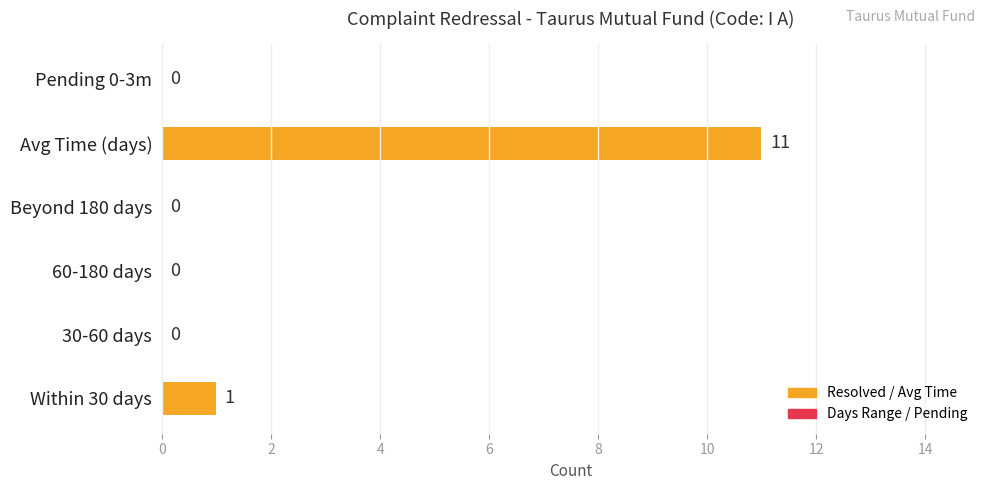

The value at Avg Time (days) is 11. True or false?

True